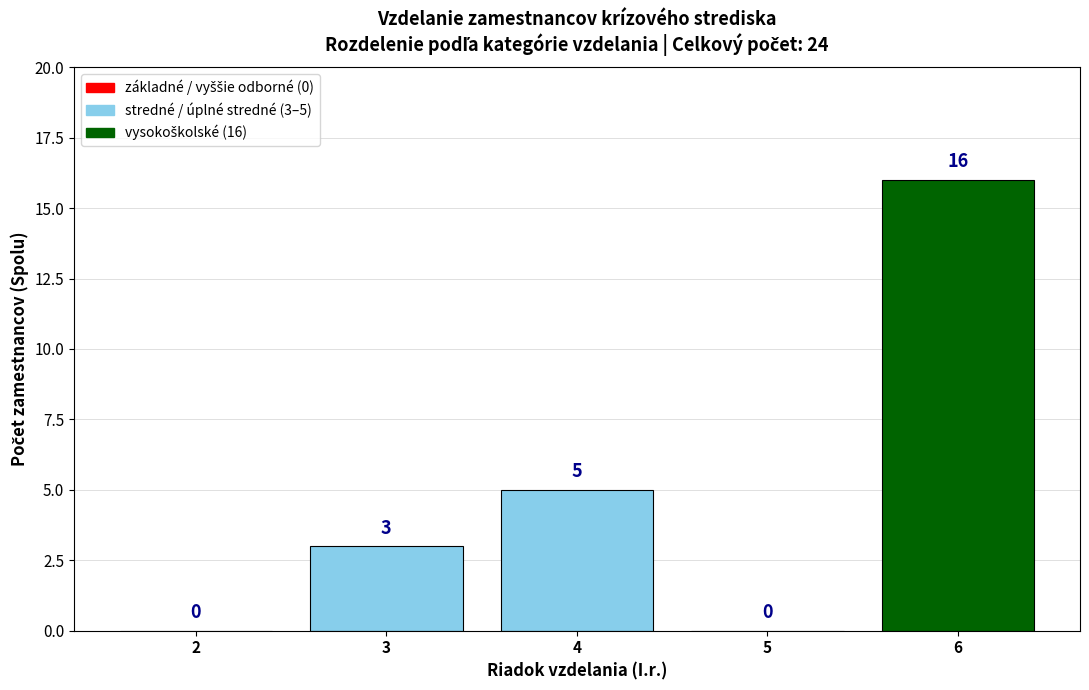

Reading right to left, list all the values displayed in this chart.

6=16	5=0	4=5	3=3	2=0